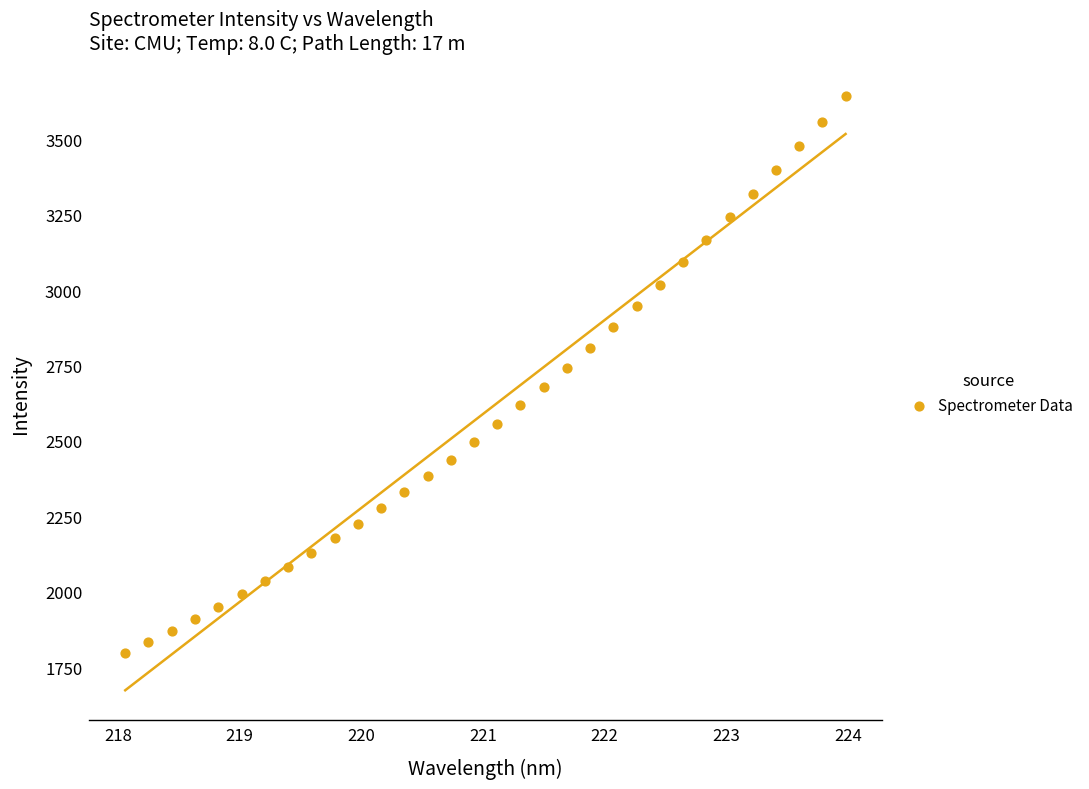

What is the range of X values (max minus min)?

5.9